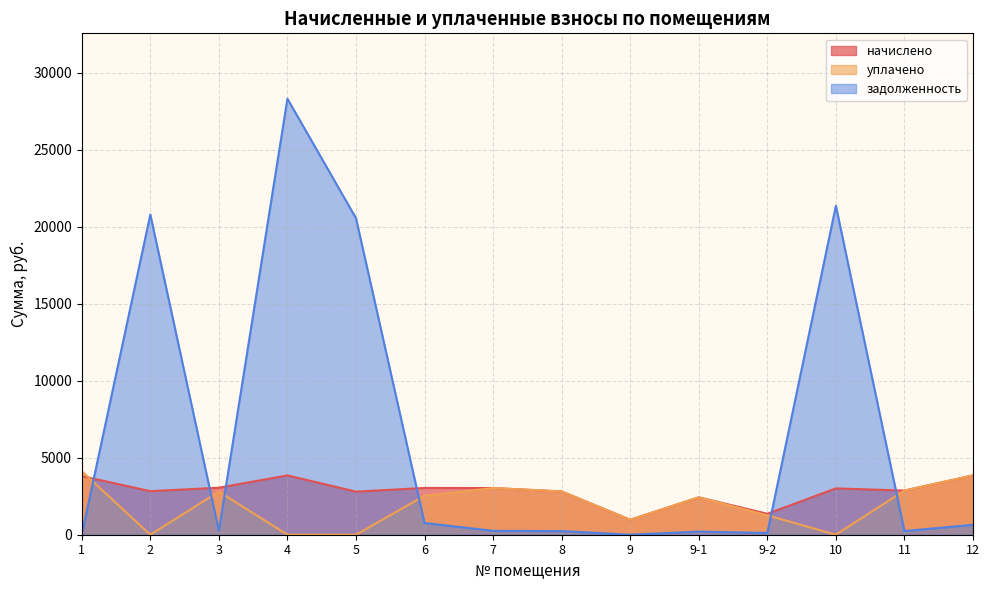

True or false: начислено has a value of 2429.5 at 9-1.

True